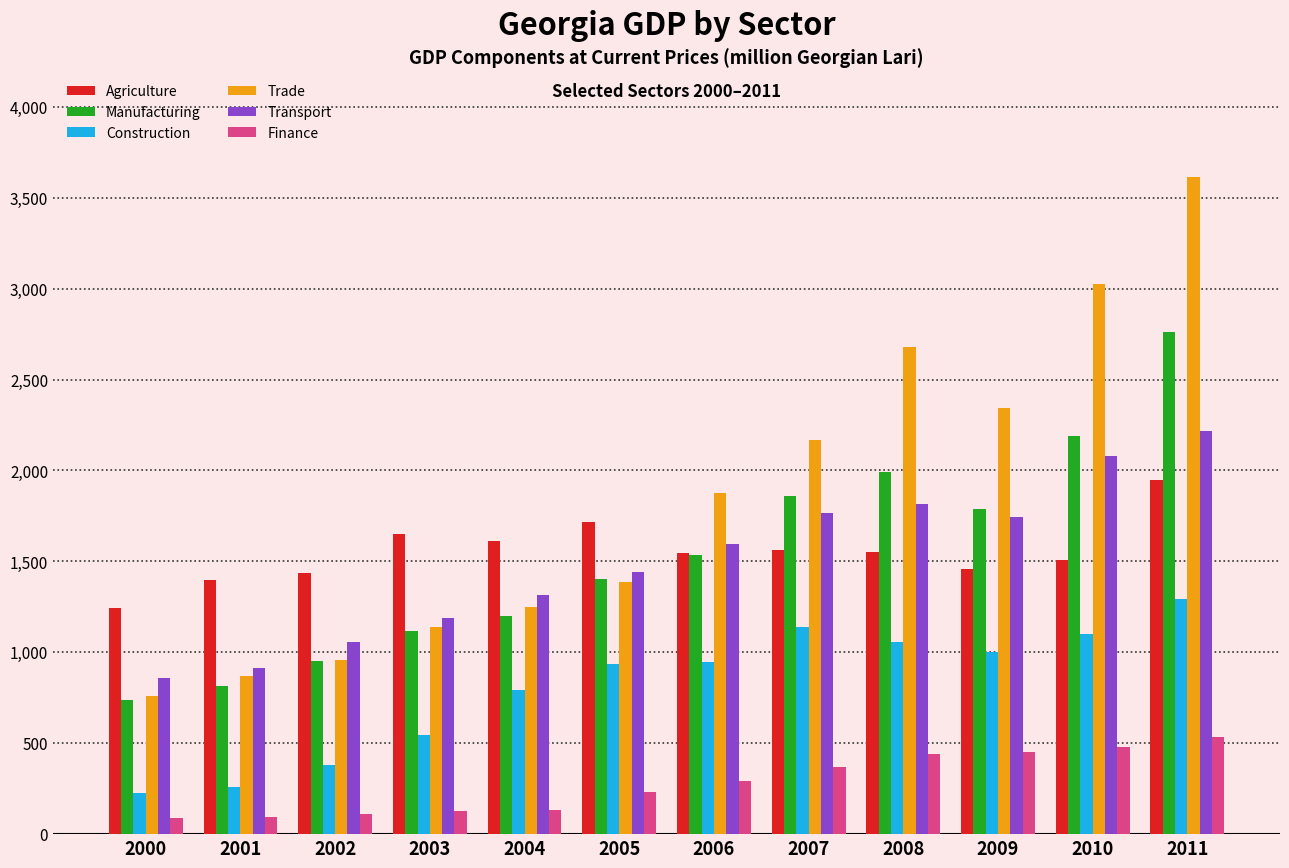

What is the average value of the Finance series?

278.9